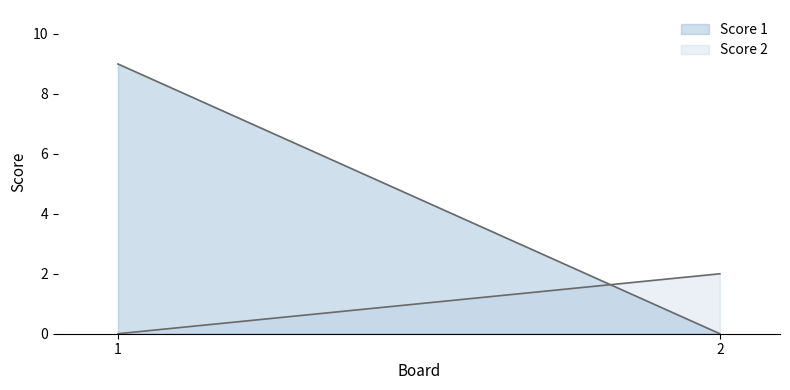

At how many categories does at least one series exceed 8?

1